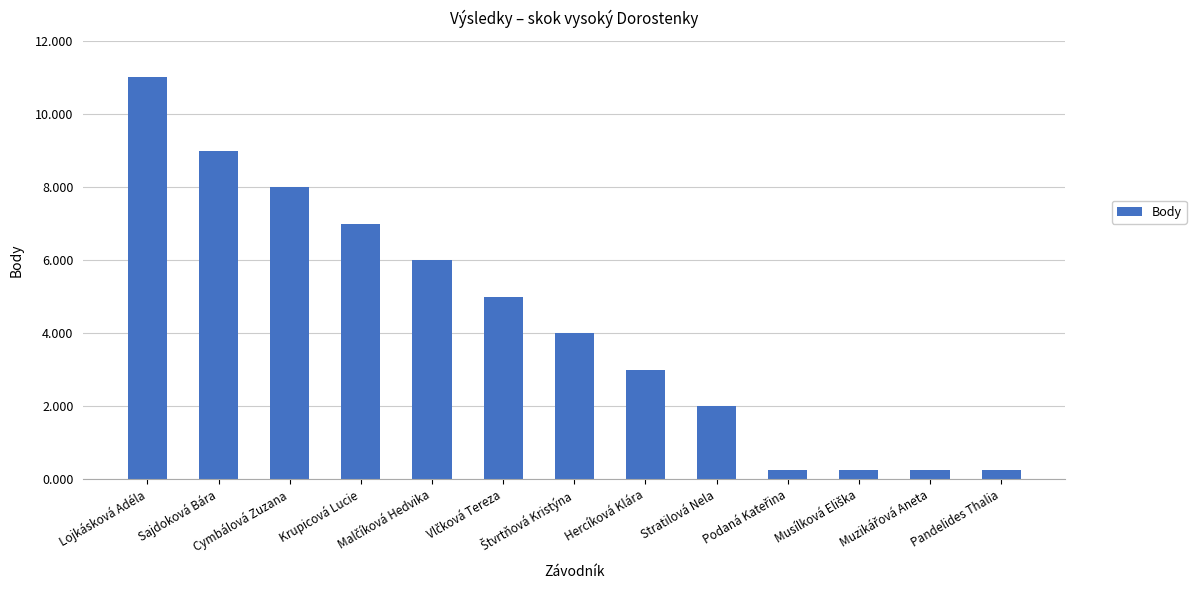

Which label corresponds to the largest value in the chart?

Lojkásková Adéla